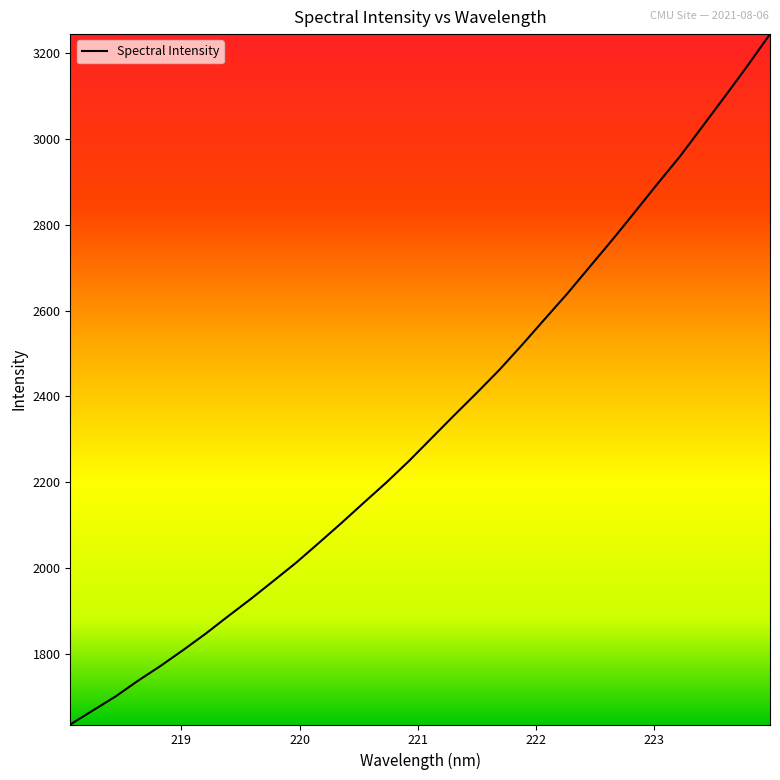

What is the greatest value displayed?

3244.4